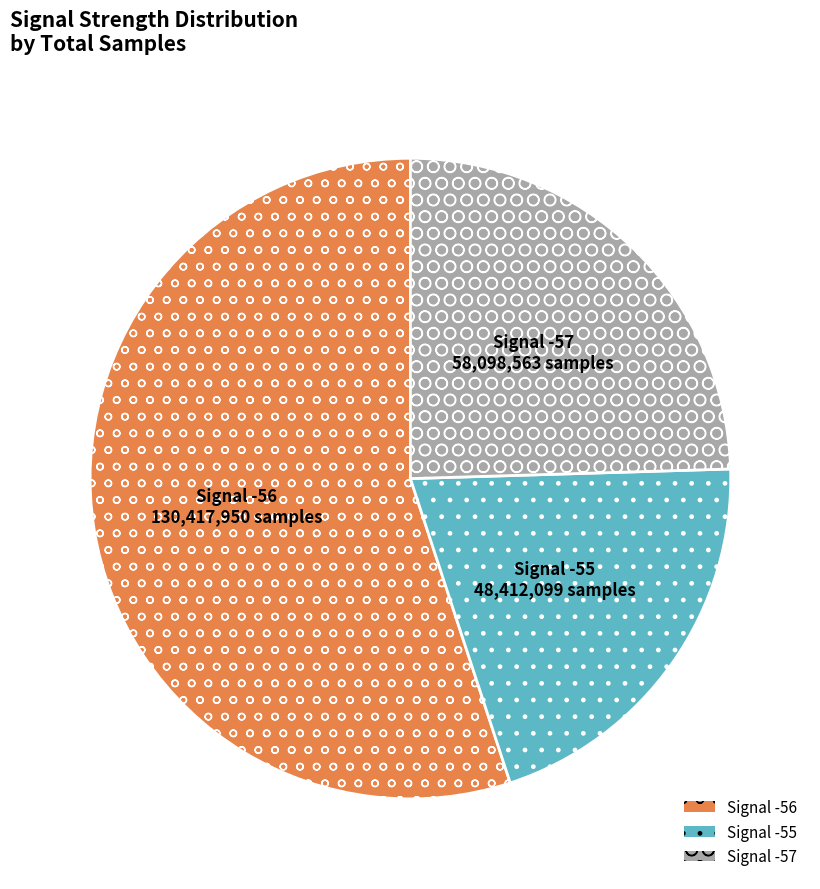

Combined, do Signal -55 48,412,099 samples and Signal -57 58,098,563 samples account for over 50%?

No